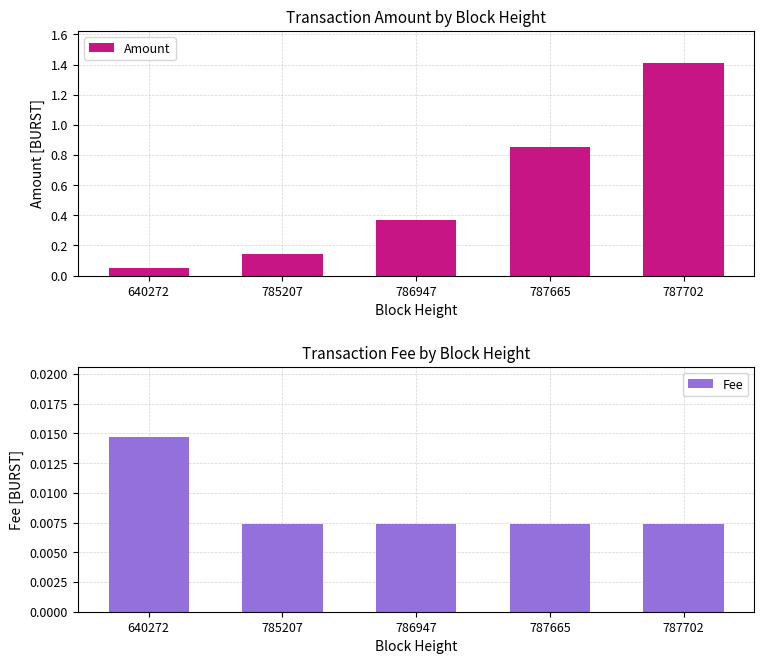

At how many categories does at least one series exceed 1?

1